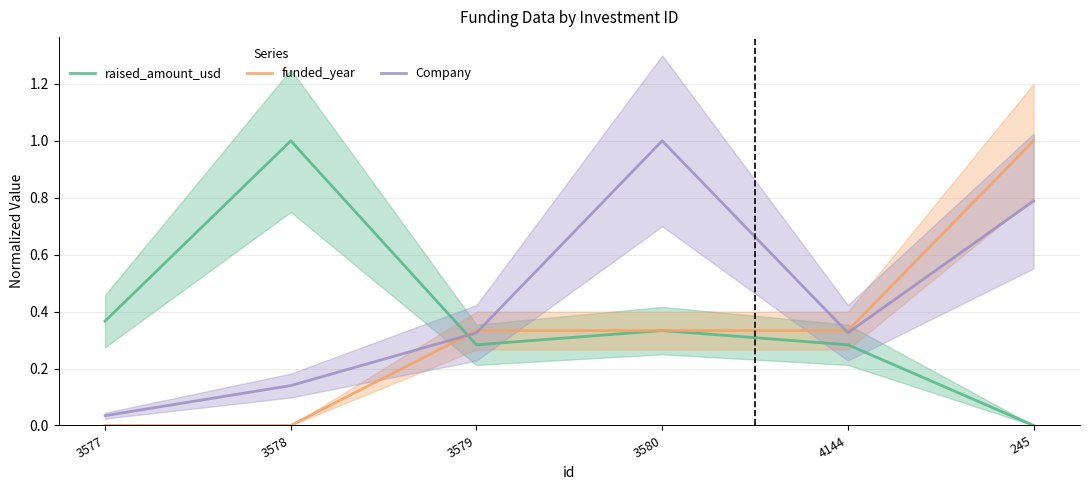

True or false: raised_amount_usd has a value of 0.6 at 3577.

False